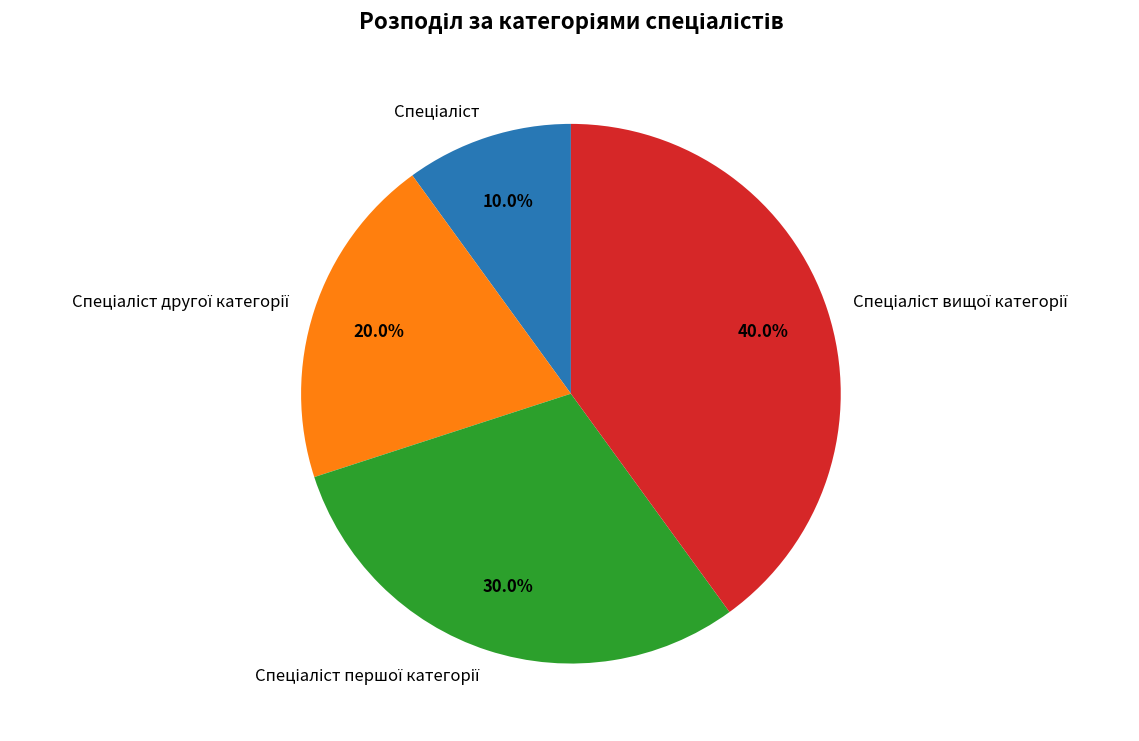

Is there a majority slice in this chart?

No